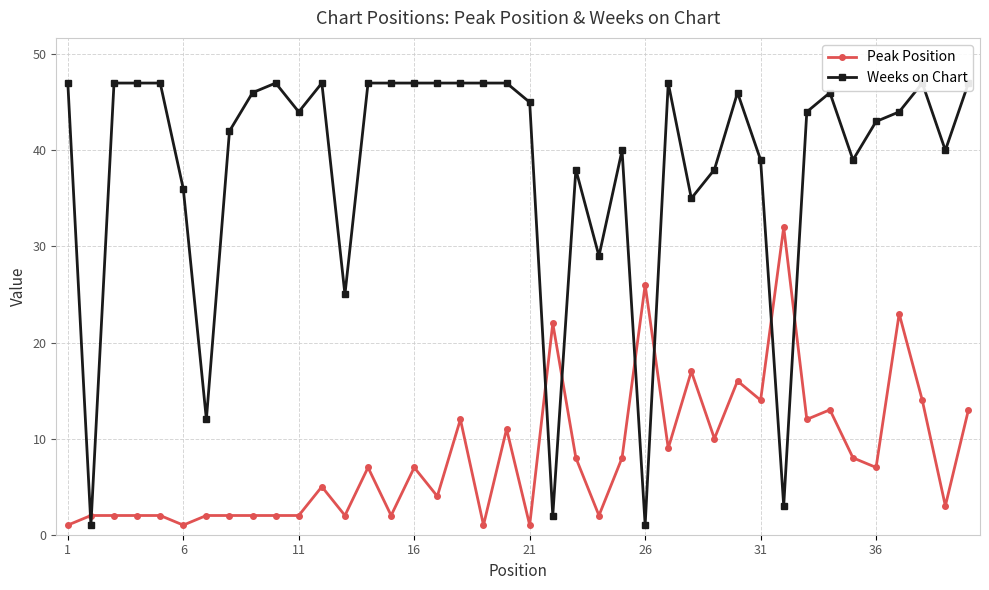

What is the highest value of the Peak Position series?

32